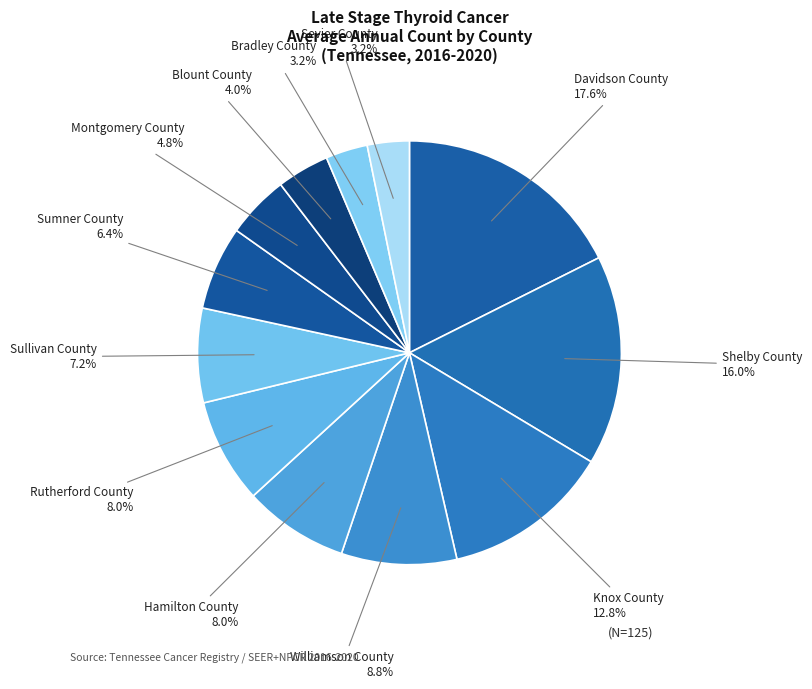

To the nearest percent, what is the average slice percentage?

8%